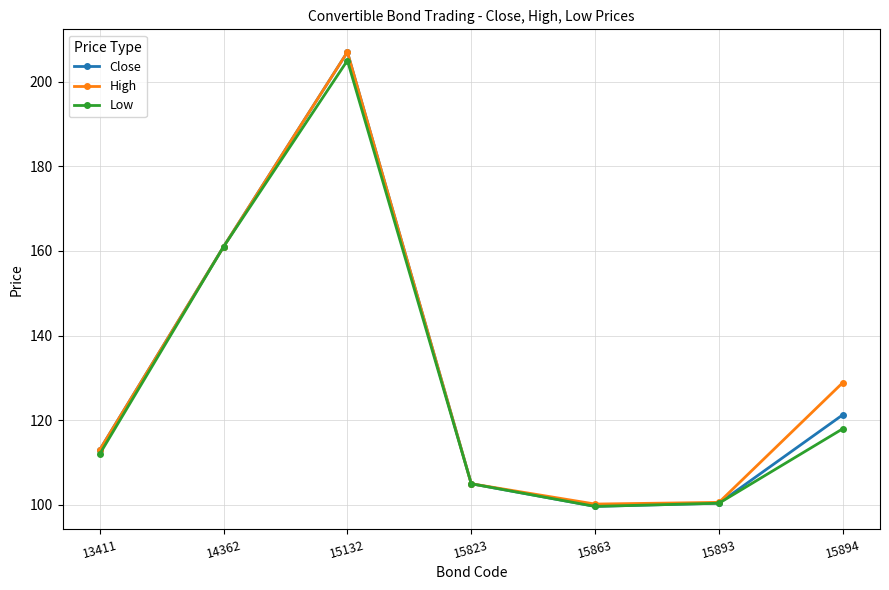

At which category is the sum across all series the highest?

15132